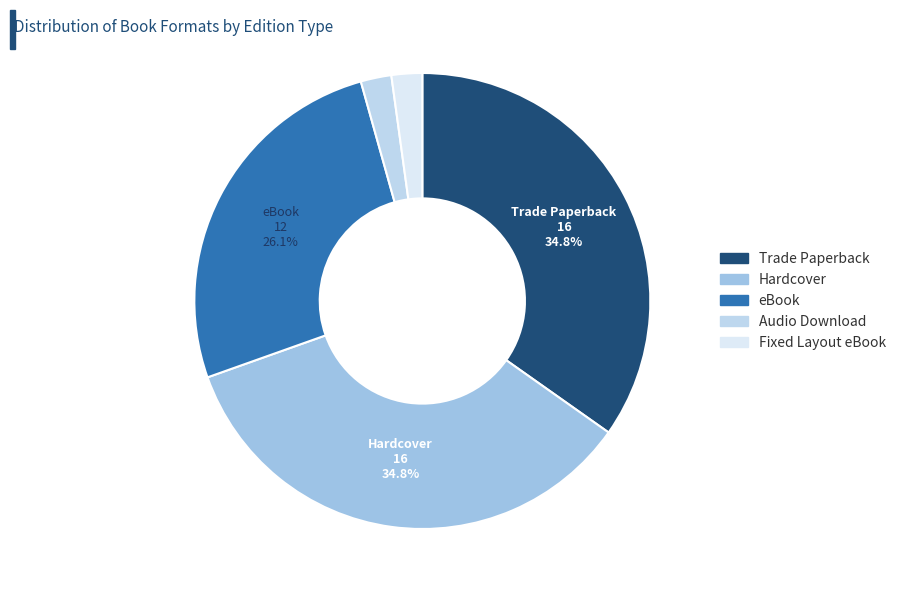

Count the number of slices in the pie.

5